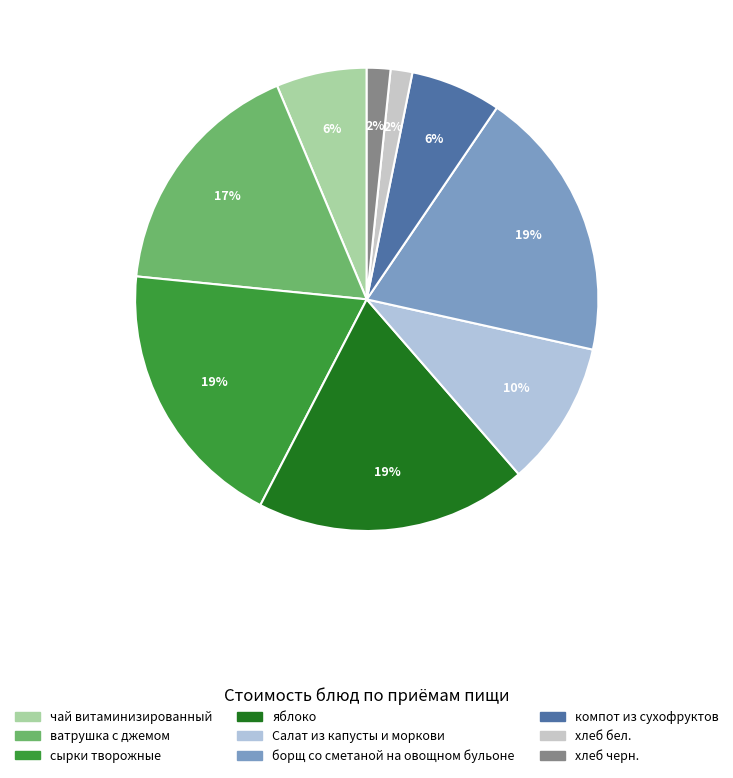

To the nearest percent, what percentage of the pie is хлеб черн.?

2%